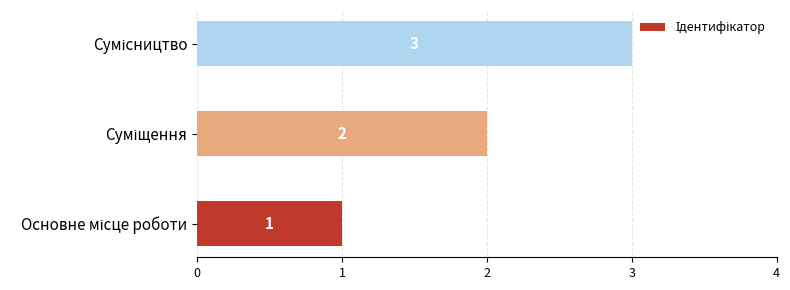

What is the average value?

2